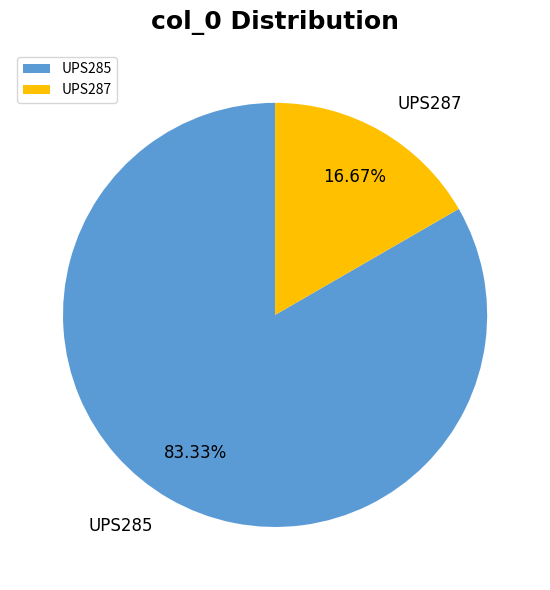

Combined, what portion of the pie is UPS285 and UPS287?

100.0%